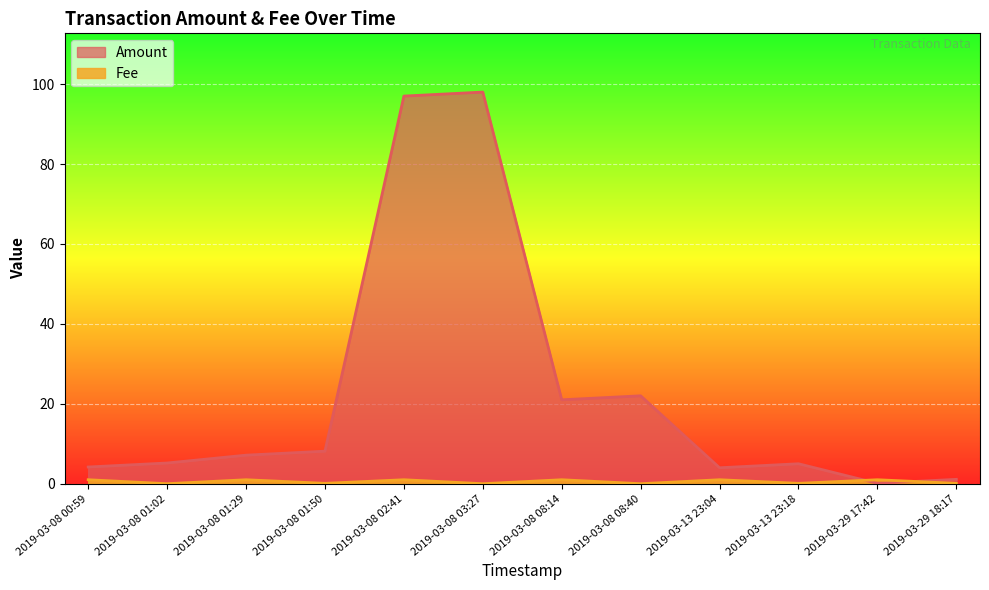

Reading right to left, what are all the values shown in this chart?

Amount: 1.1	0.1	5.0	4.0	22.0	21.0	98.0	97.0	8.2	7.2	5.2	4.2
Fee: 0.1	1.0	0.1	1.0	0.0	1.0	0.0	1.0	0.1	1.0	0.0	1.0